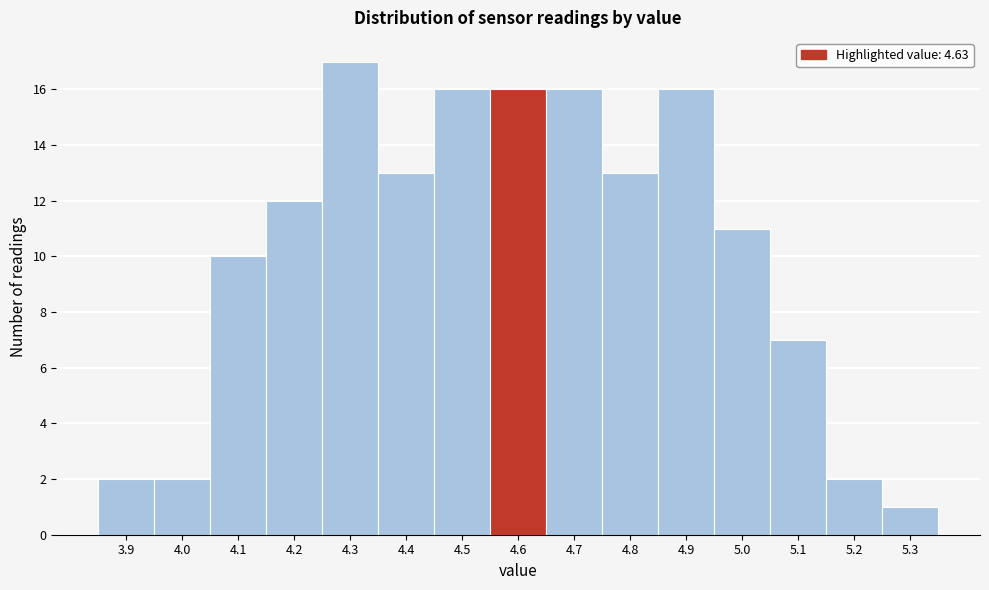

Reading left to right, transcribe all the data shown in this chart.

3.9=2	4.0=2	4.1=10	4.2=12	4.3=17	4.4=13	4.5=16	4.6=16	4.7=16	4.8=13	4.9=16	5.0=11	5.1=7	5.2=2	5.3=1